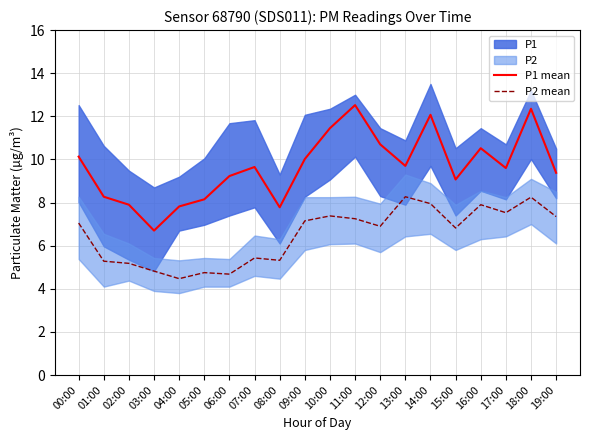

What is the difference between the P2 mean values at 09:00 and 18:00?

1.1